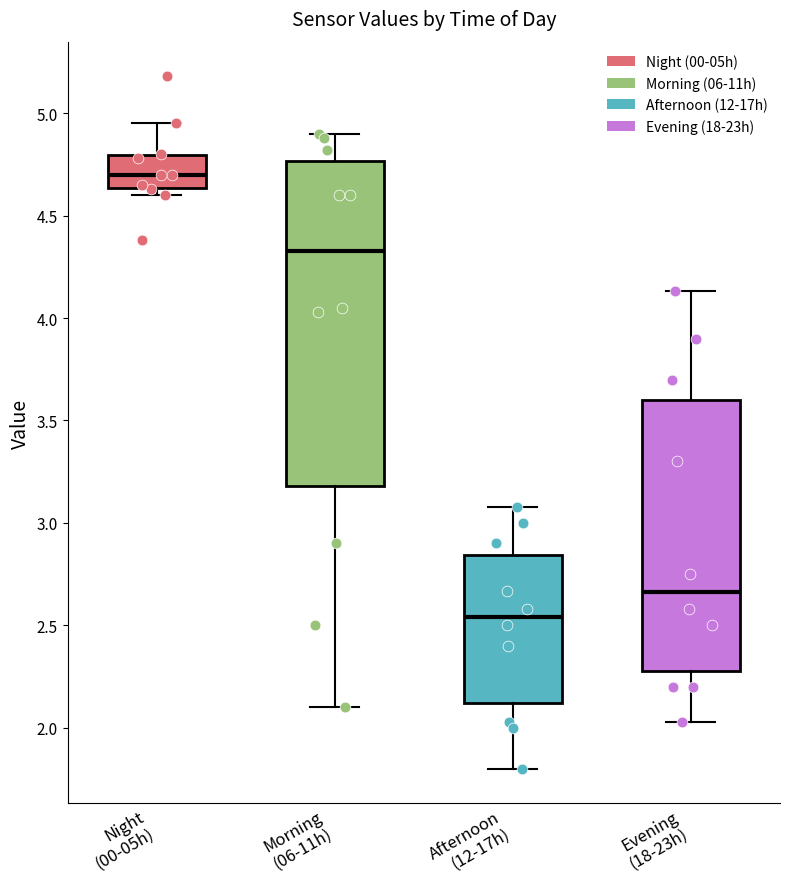

Reading left to right, read every box against the y-axis: the position of its median line, the range the box covers, and the ends of its whiskers. The values are not printed on the chart, so give them approximately, as read against the axis.

Night (00-05h): median 4.70, box 4.65 to 4.80, whiskers 4.60 to 4.95
Morning (06-11h): median 4.35, box 3.20 to 4.75, whiskers 2.10 to 4.90
Afternoon (12-17h): median 2.55, box 2.10 to 2.85, whiskers 1.80 to 3.10
Evening (18-23h): median 2.65, box 2.30 to 3.60, whiskers 2.05 to 4.15